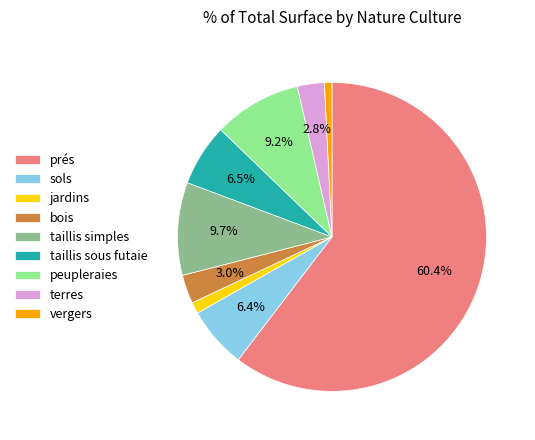

Count the number of slices in the pie.

9